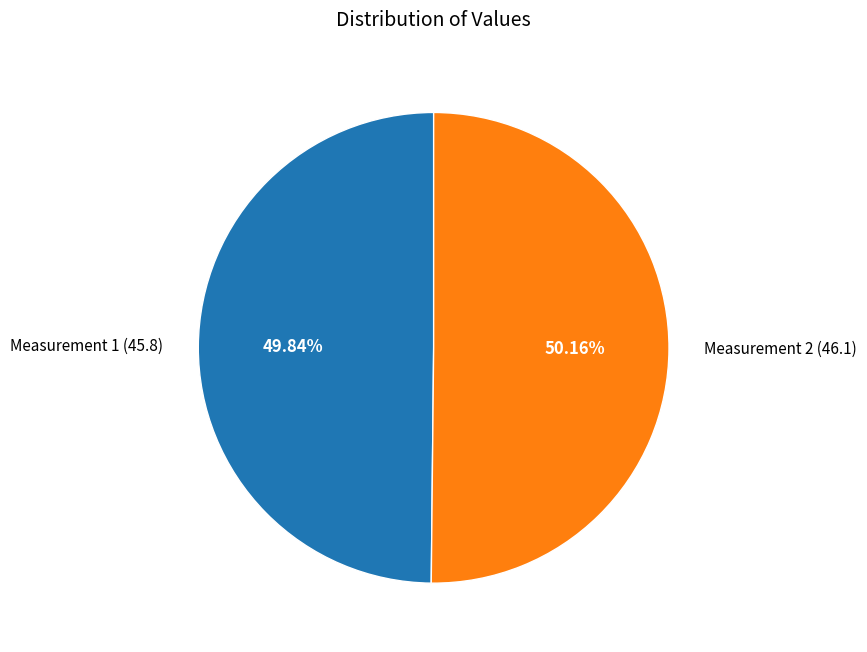

What is the ratio of the value at Measurement 2 (46.1) to the value at Measurement 1 (45.8)?

1.0